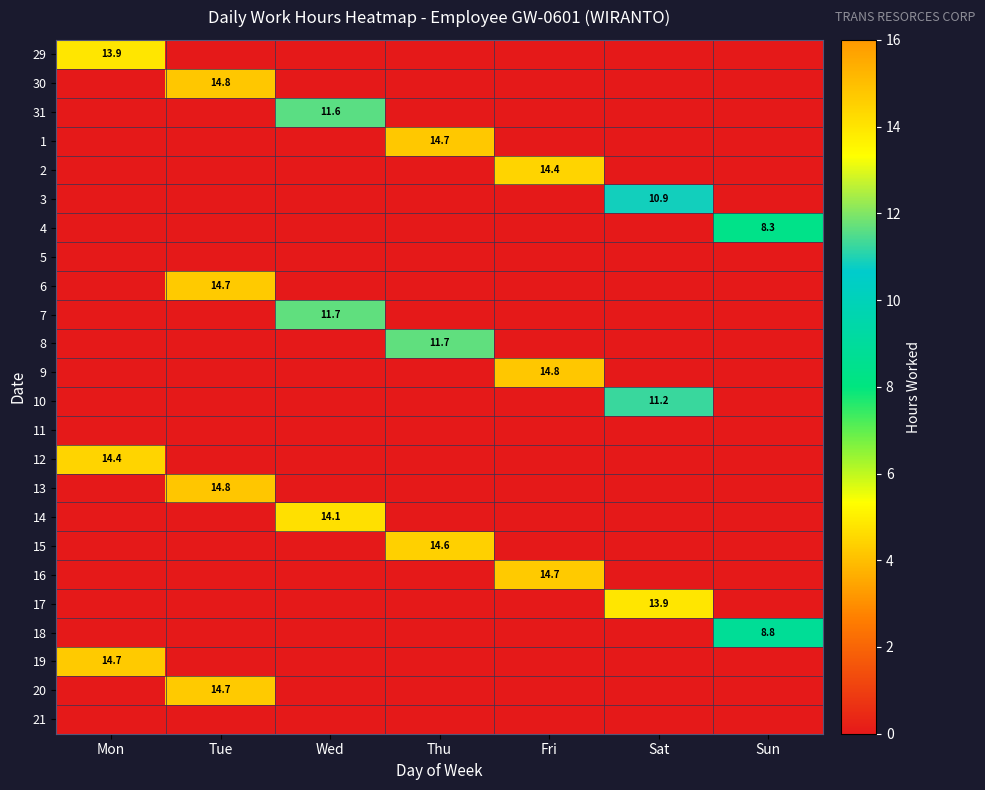

Is it true that 15 equals 14.6 at Thu?

True